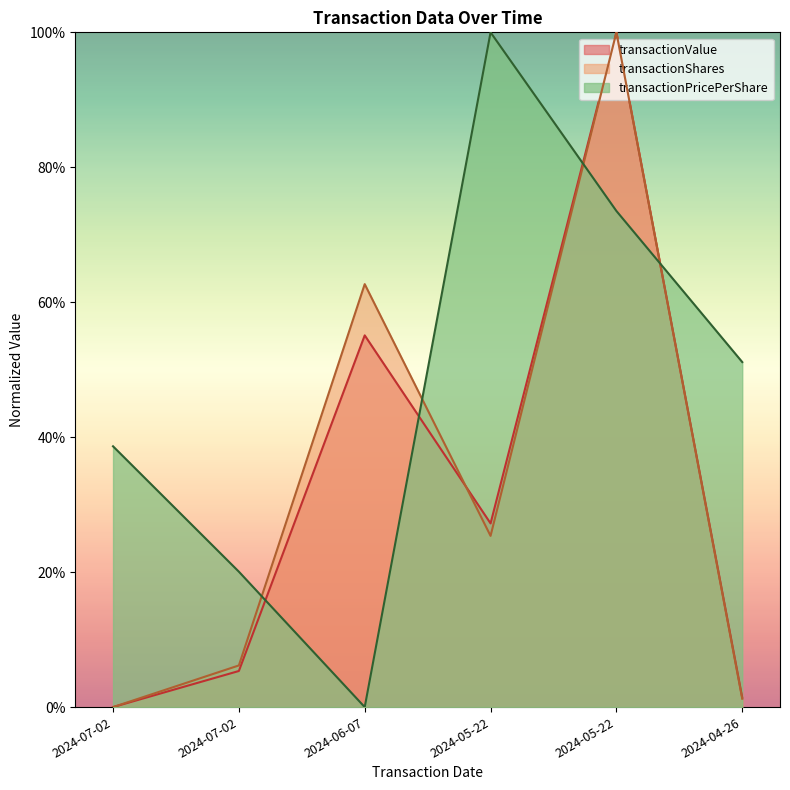

Which series has the widest spread of values?

transactionPricePerShare